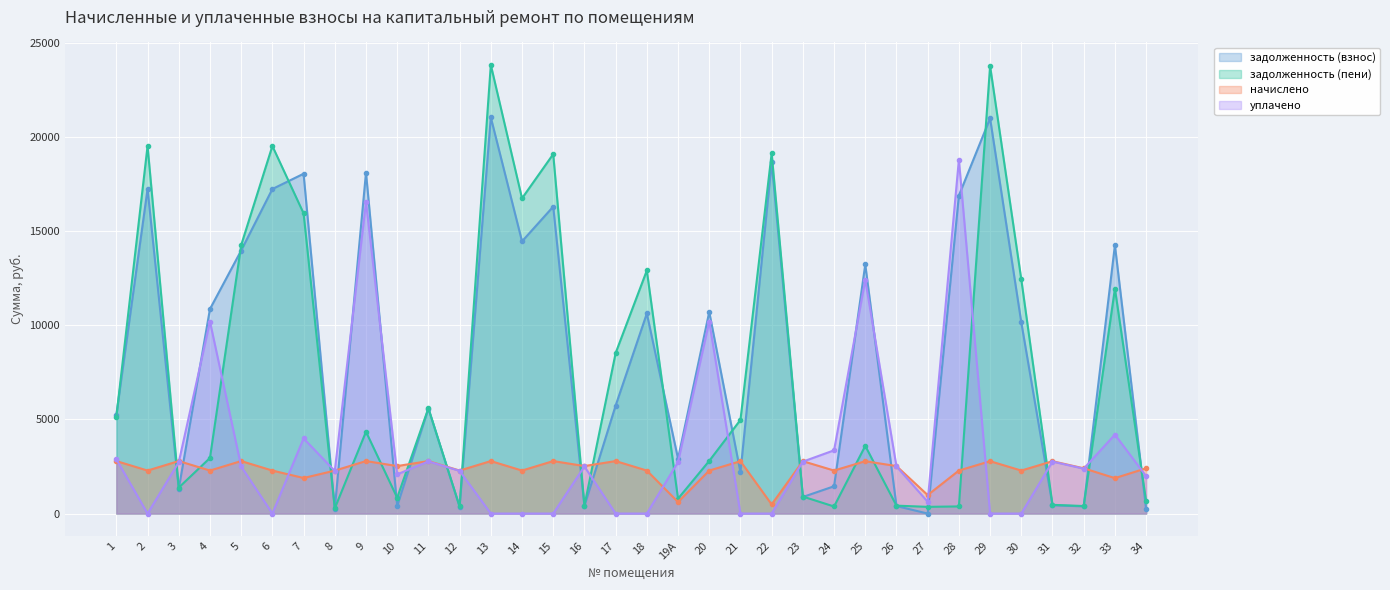

At 17, list the series in order from largest to smallest.

задолженность (пени), задолженность (взнос), начислено, уплачено